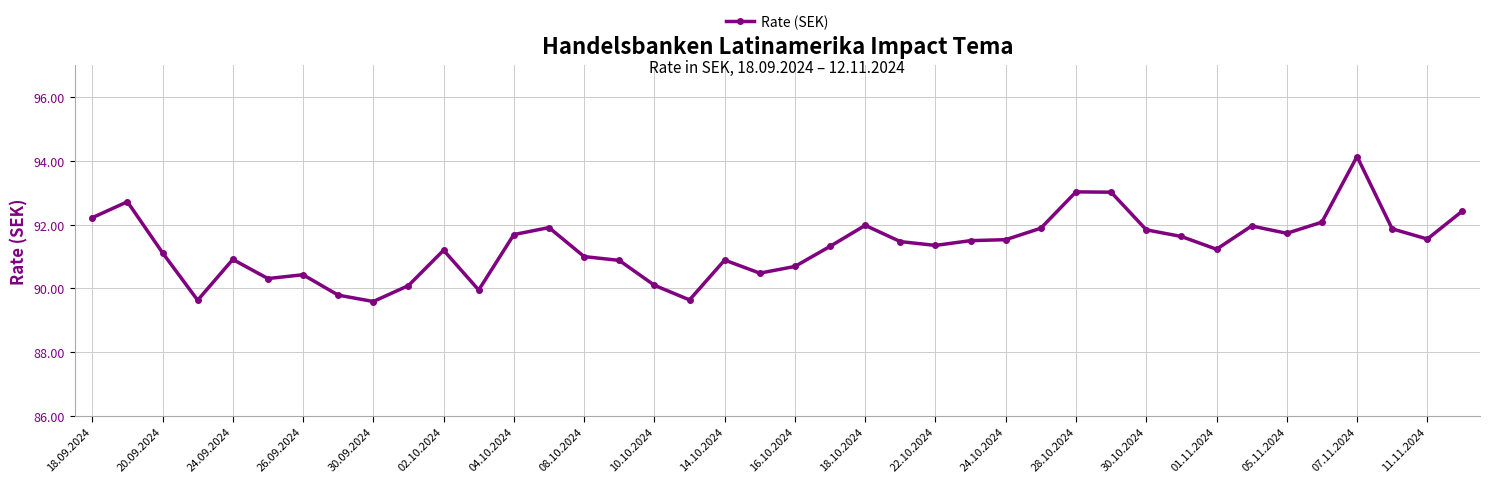

What is the average value?

91.3